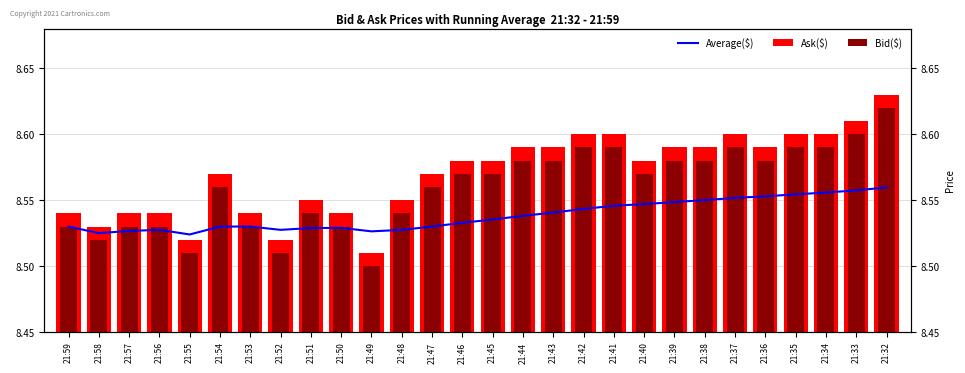

At how many categories does at least one series exceed 8?

28